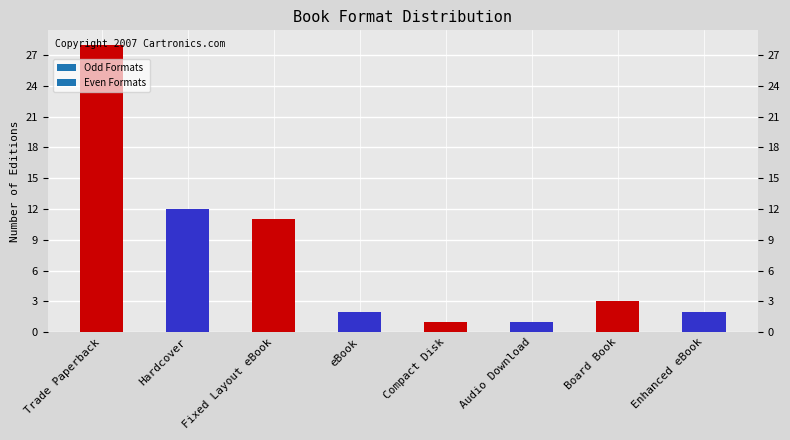

What is the label of the 5th bar from the left?

Compact Disk